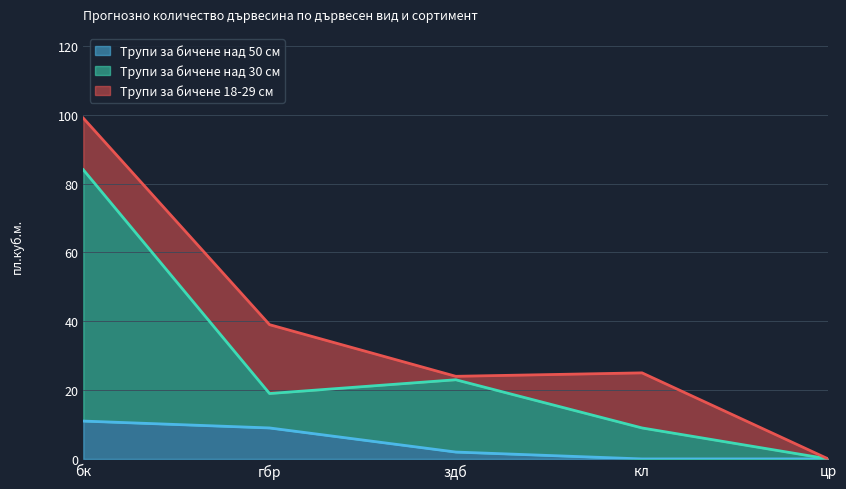

Which label corresponds to the largest value in the chart?

бк